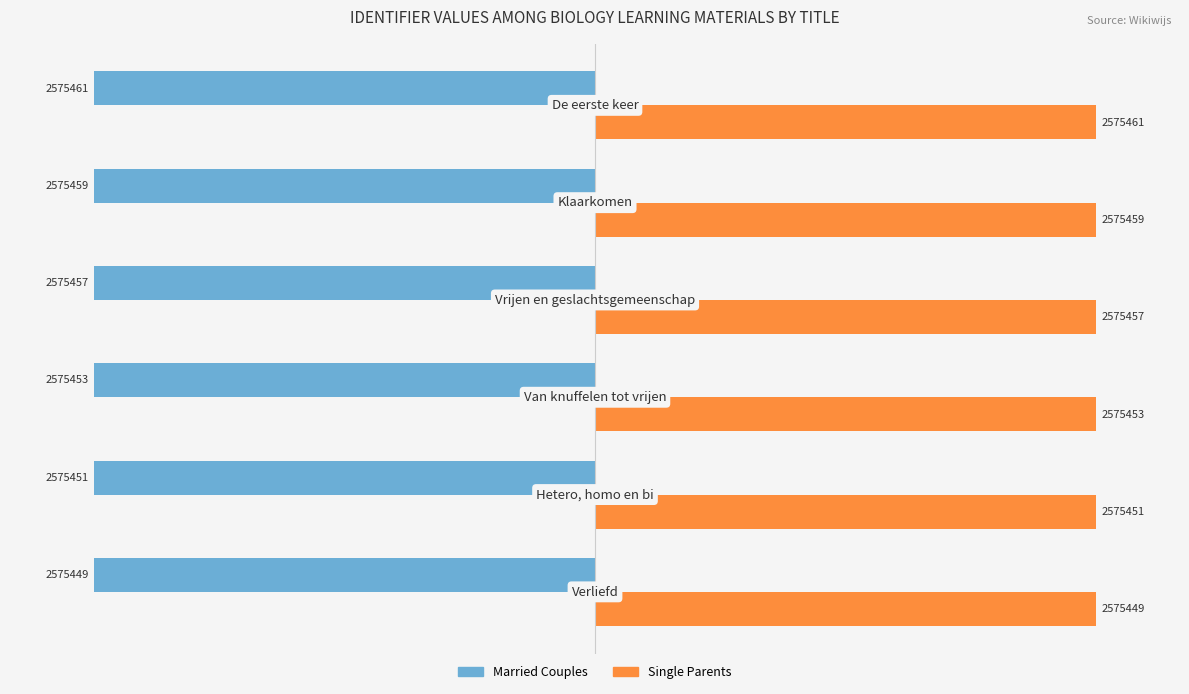

Rank the series by their average value, from lowest to highest.

Married Couples, Single Parents